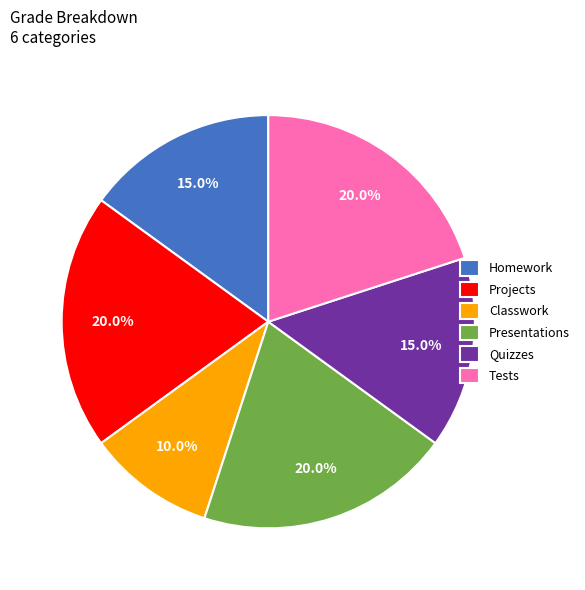

How much of the chart is everything except Tests?

80.0%